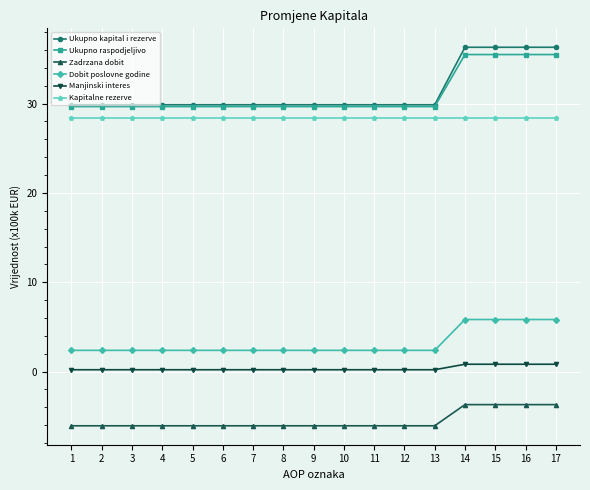

True or false: Ukupno raspodjeljivo has a value of 19.4 at 1.

False